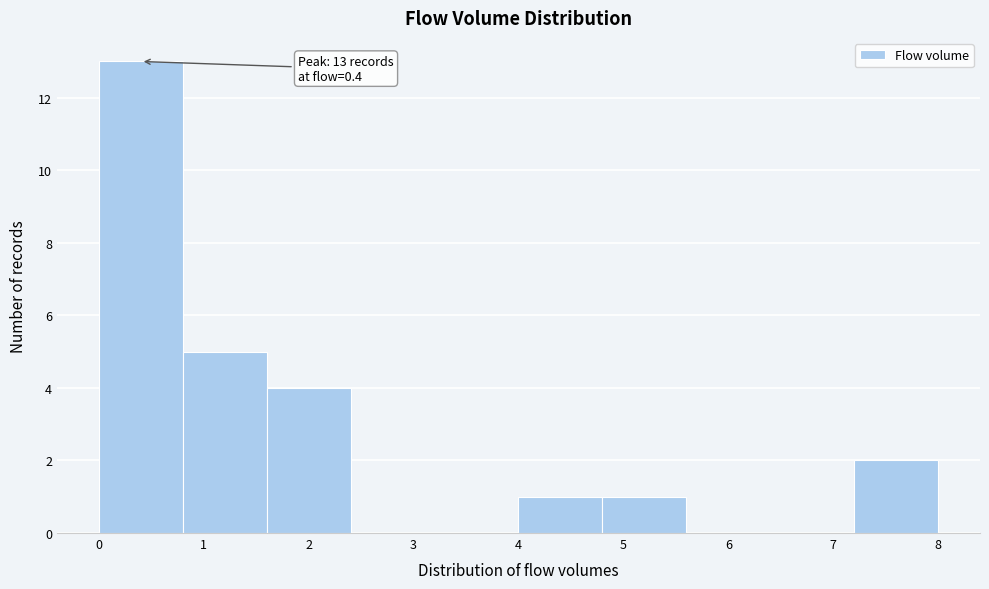

Which range on the x-axis has the tallest bar?

0.0 to 0.8